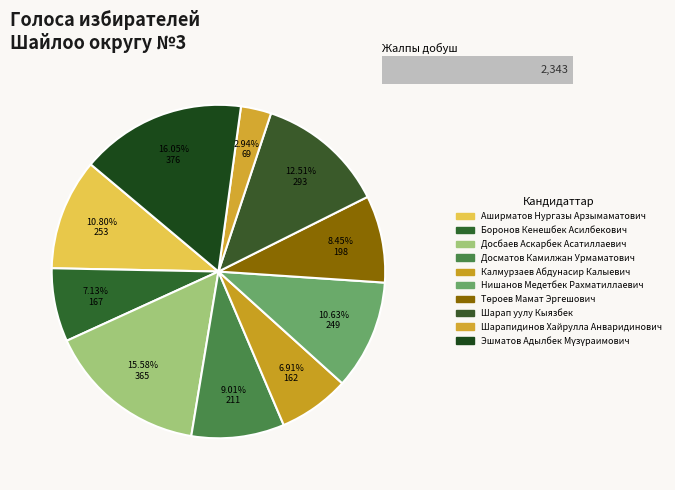

True or false: Төроев Мамат Эргешович accounts for 17% of the total.

False